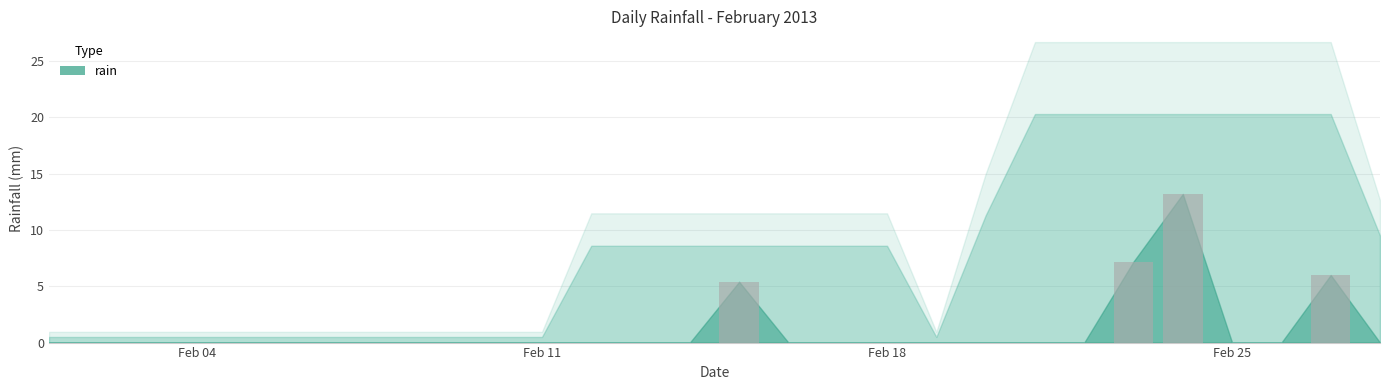

What is the sum of all values?

31.8